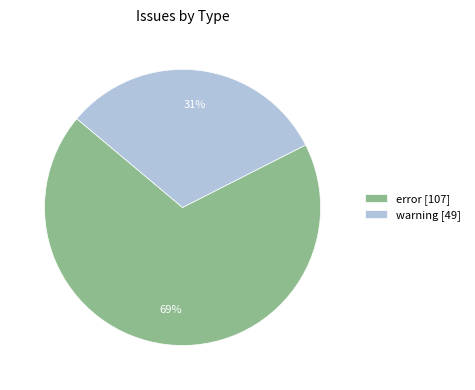

The error slice represents 83% of the pie. True or false?

False